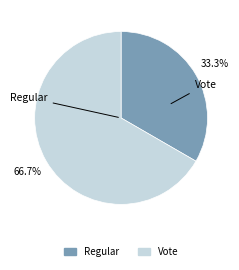

Approximately how many times larger is the value at Regular compared to Vote?

0.5